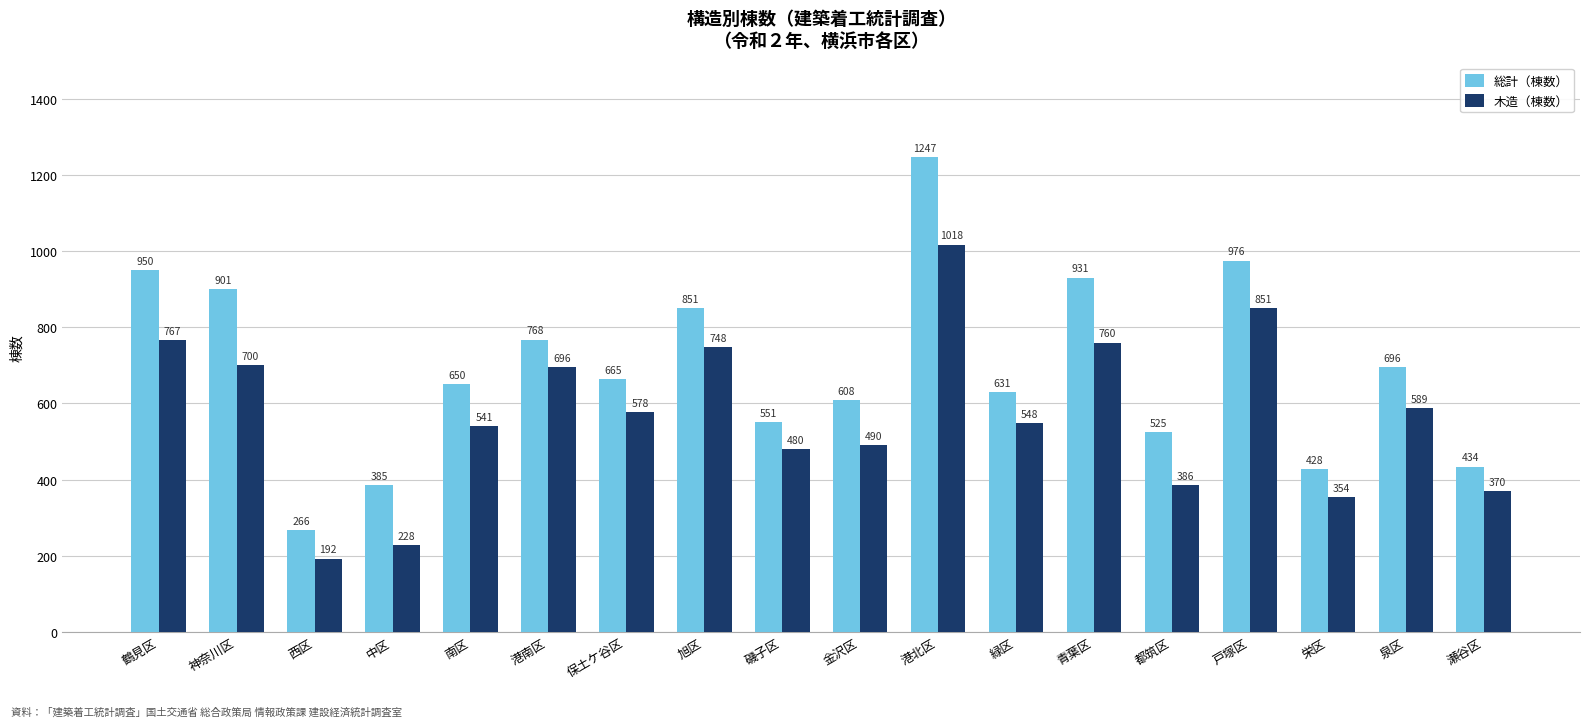

Which series changed the most between 鶴見区 and 南区?

総計（棟数）